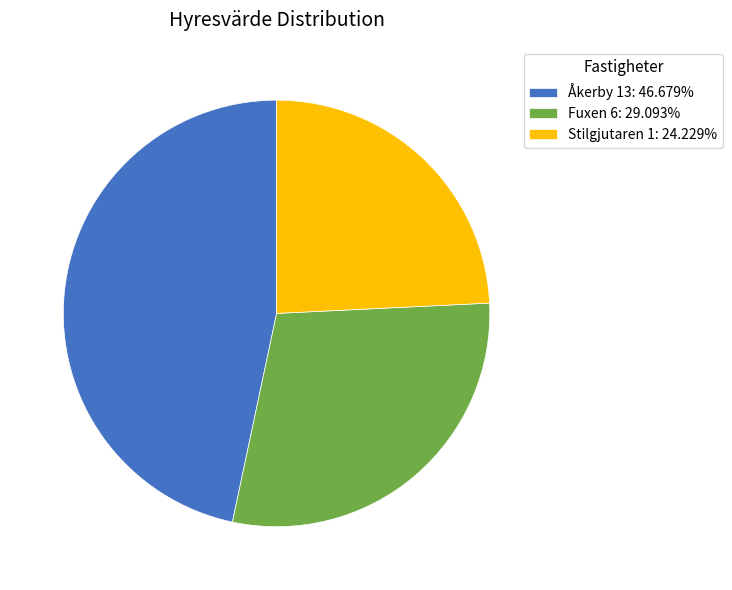

True or false: Stilgjutaren 1 accounts for 24% of the total.

True